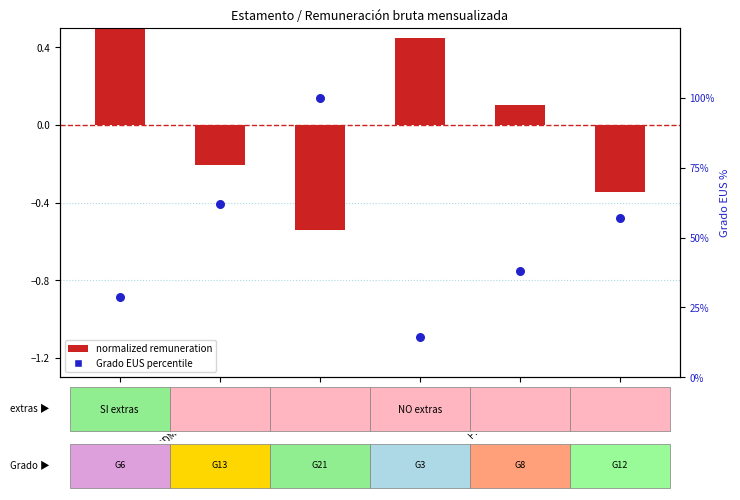

What are all the series names shown in the legend?

normalized remuneration, Grado EUS (percentile)